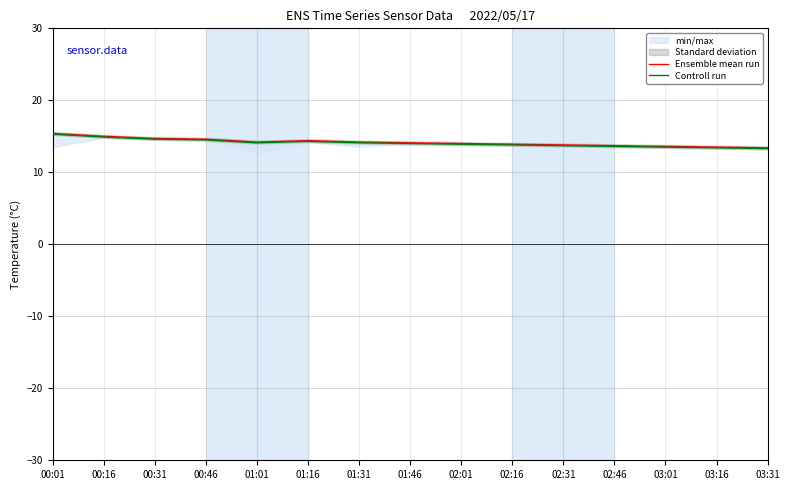

What is the maximum value shown in the chart?

15.4